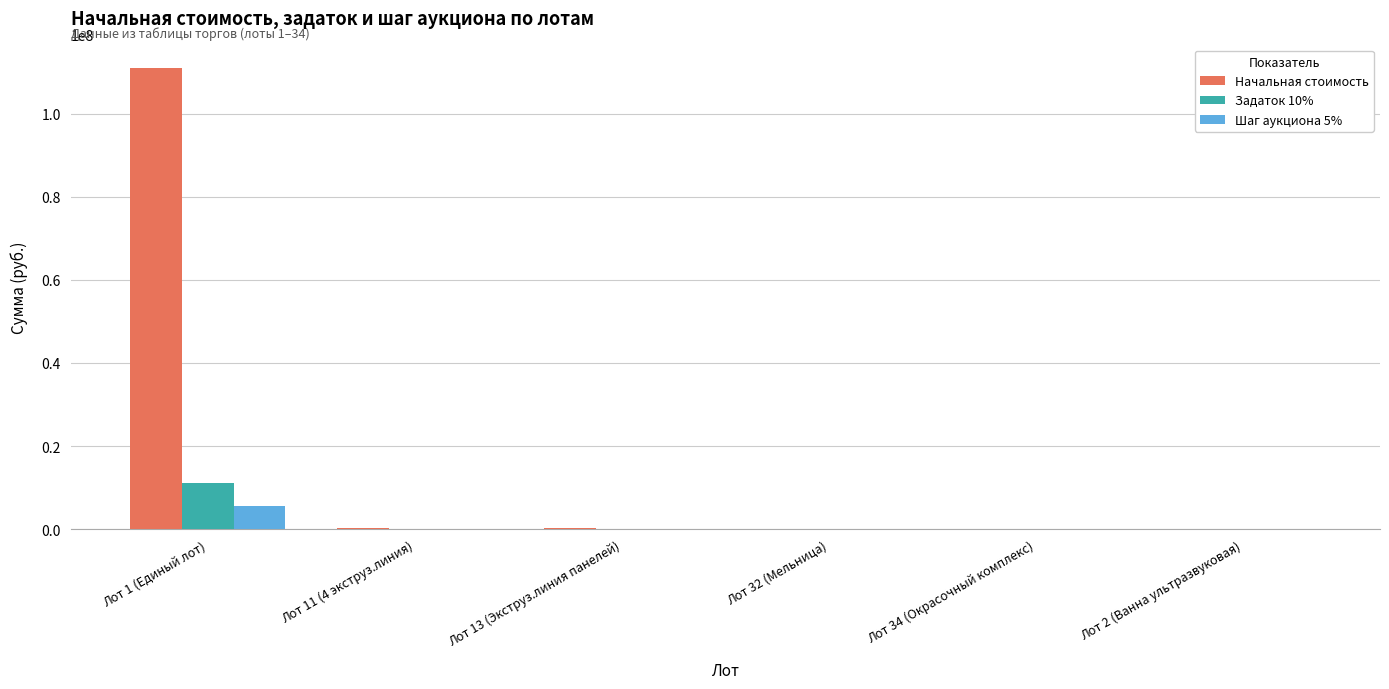

Which label corresponds to the largest value in the chart?

Лот 1 (Единый лот)